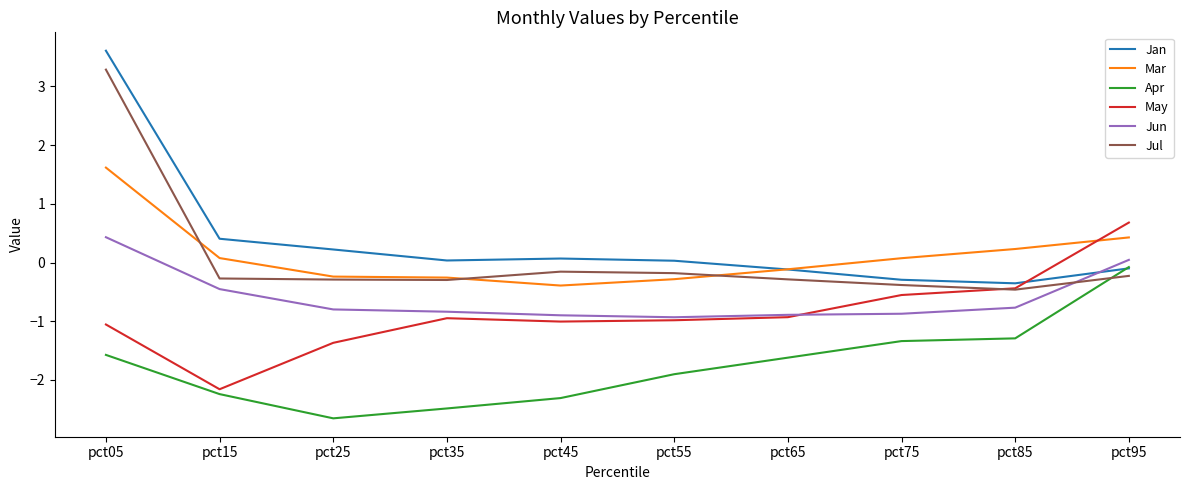

At which category is the sum across all series the highest?

pct05